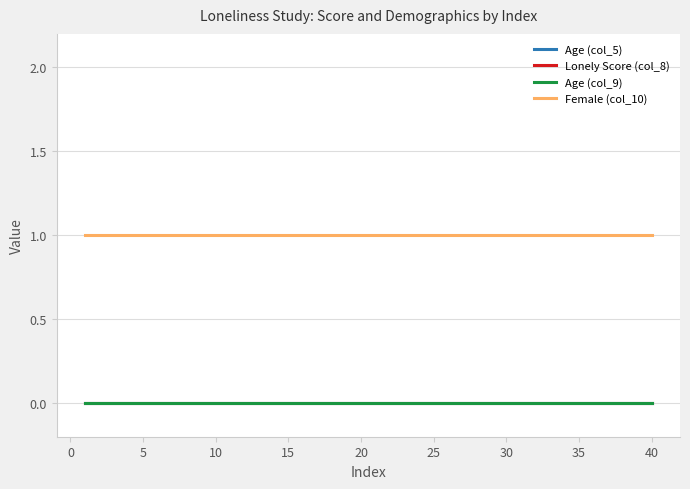

Does the chart display data point markers on the line(s)?

No